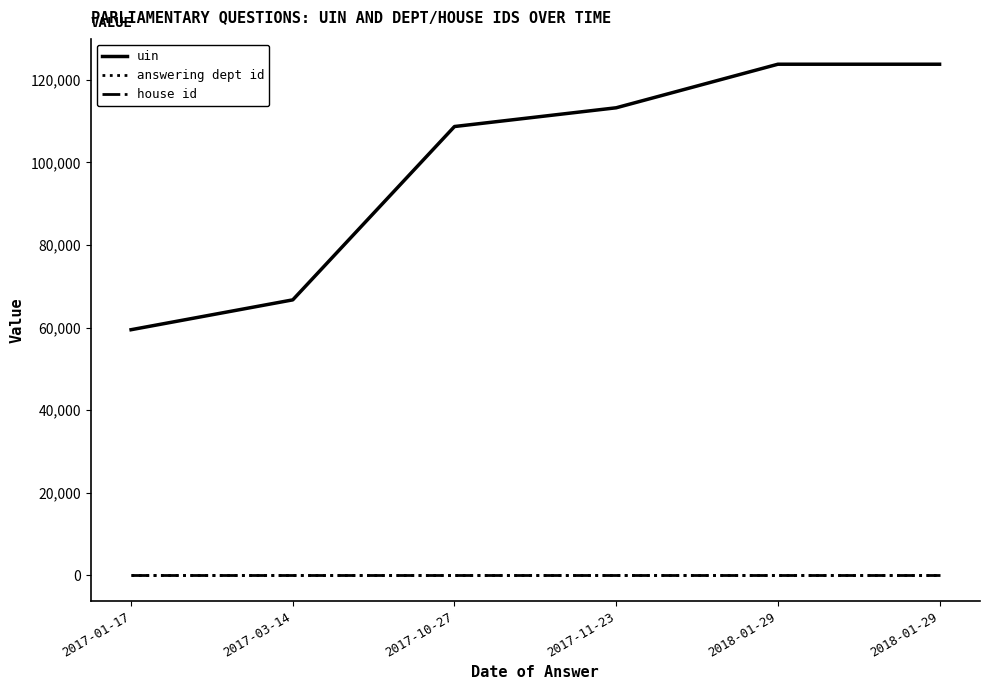

Is it true that answering dept id equals 19 at 2018-01-29?

False